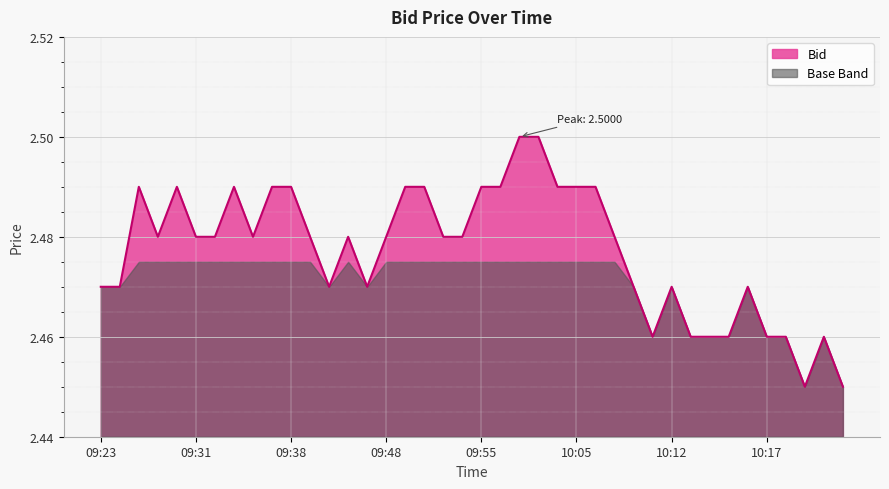

Approximately how many times larger is the value at 09:31 compared to 10:20?

1.0